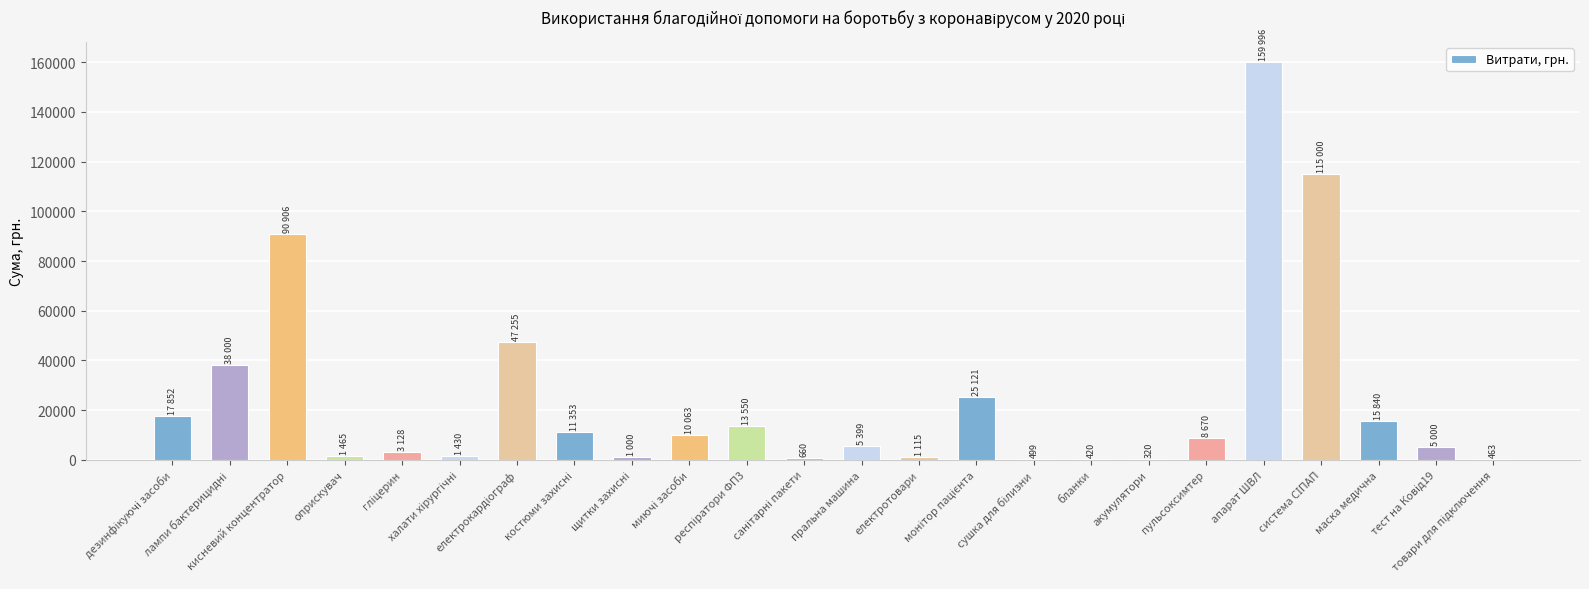

What is the sum of all values?

574505